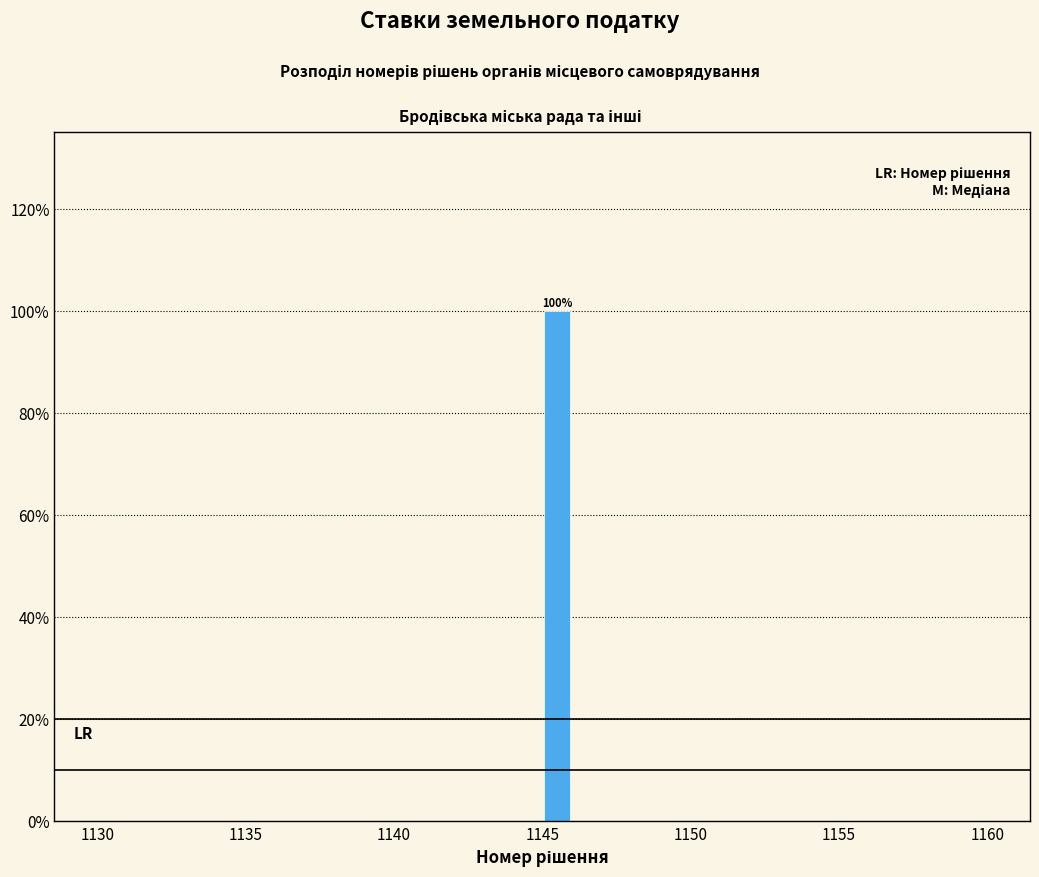

Read against the x-axis, roughly where is the centre of the tallest bar?

1145.5